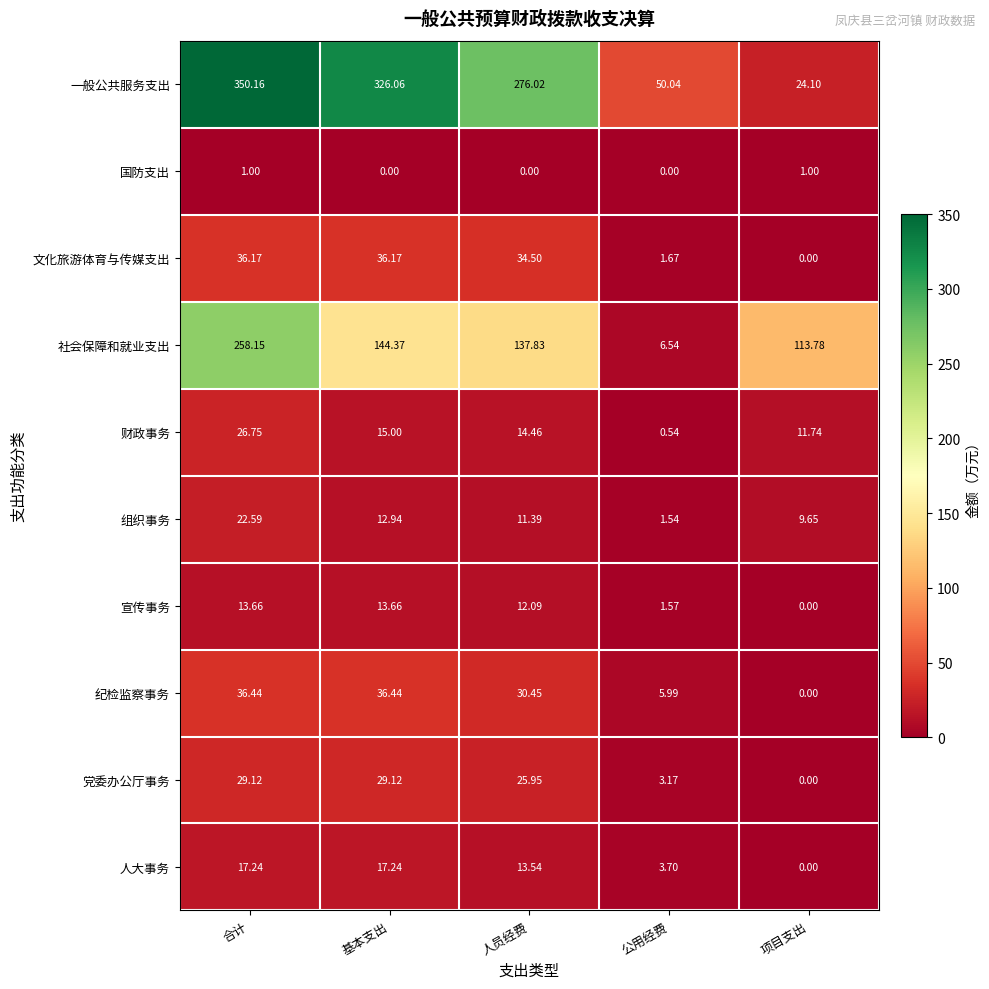

List the series in order of their peak value, lowest first.

国防支出, 宣传事务, 人大事务, 组织事务, 财政事务, 党委办公厅事务, 文化旅游体育与传媒支出, 纪检监察事务, 社会保障和就业支出, 一般公共服务支出